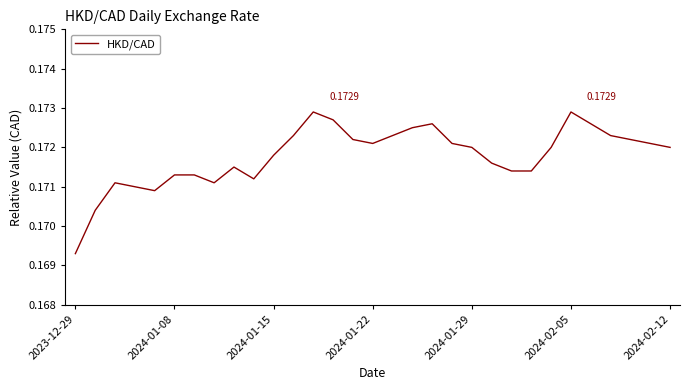

What is the value of the 10th point from the left?

0.2